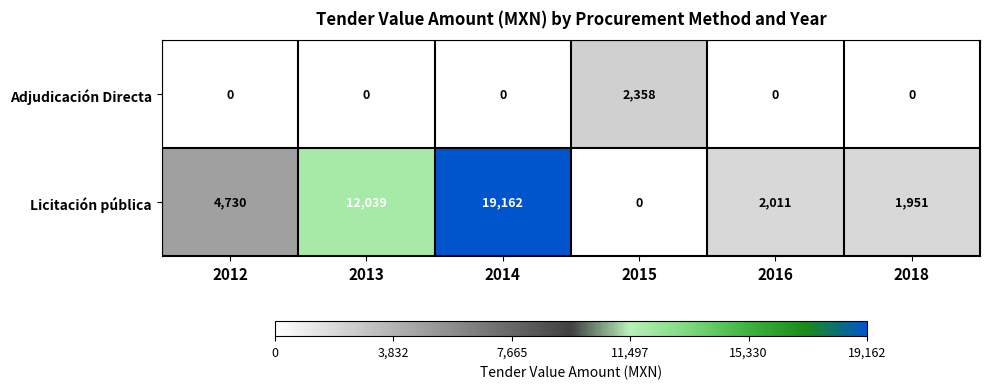

What is the average value of the Licitación pública series?

6649